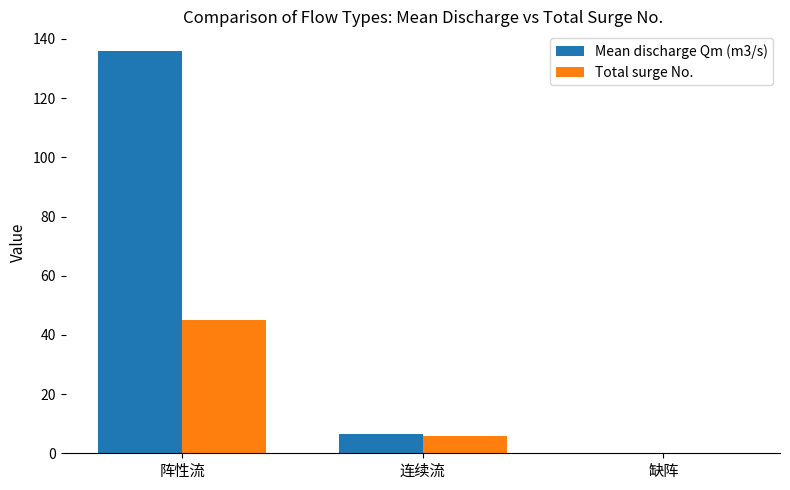

At which category is the sum across all series the highest?

阵性流